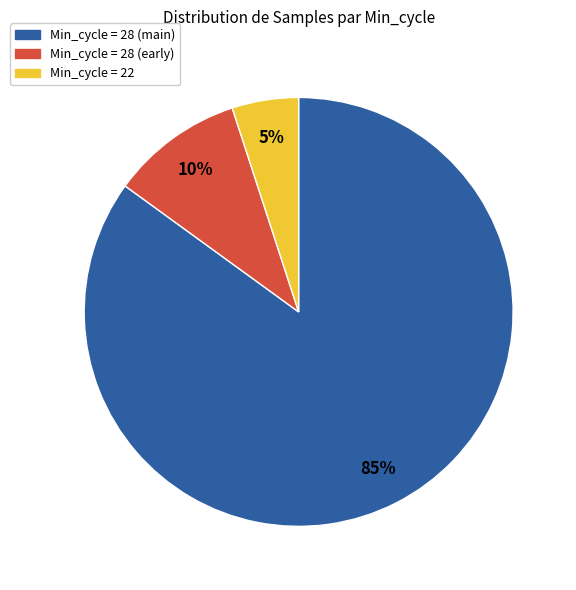

Which has a higher value, Min_cycle = 22 or Min_cycle = 28 (main)?

Min_cycle = 28 (main)